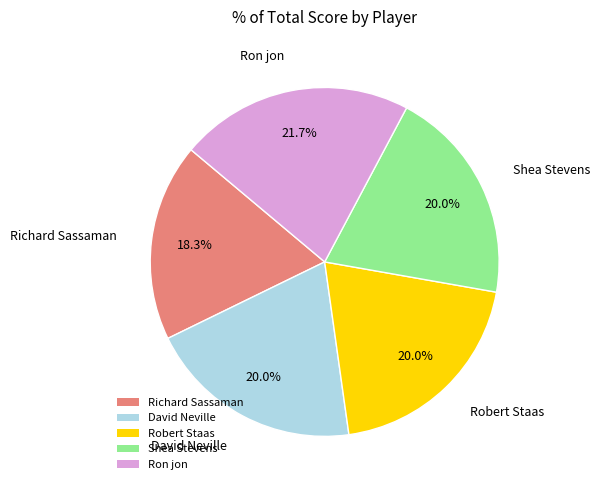

Count the number of slices in the pie.

5